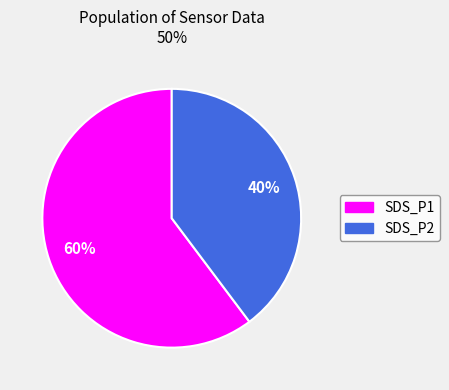

What is the ratio of the value at SDS_P2 to the value at SDS_P1?

0.7